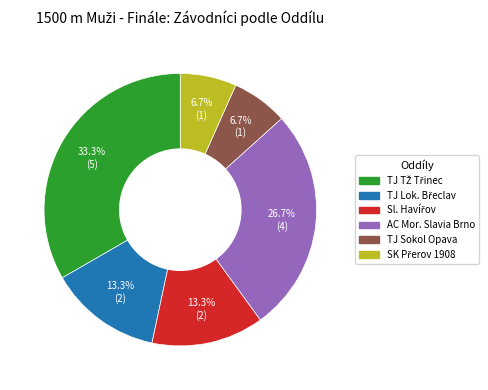

Is there any slice that represents more than half of the pie?

No